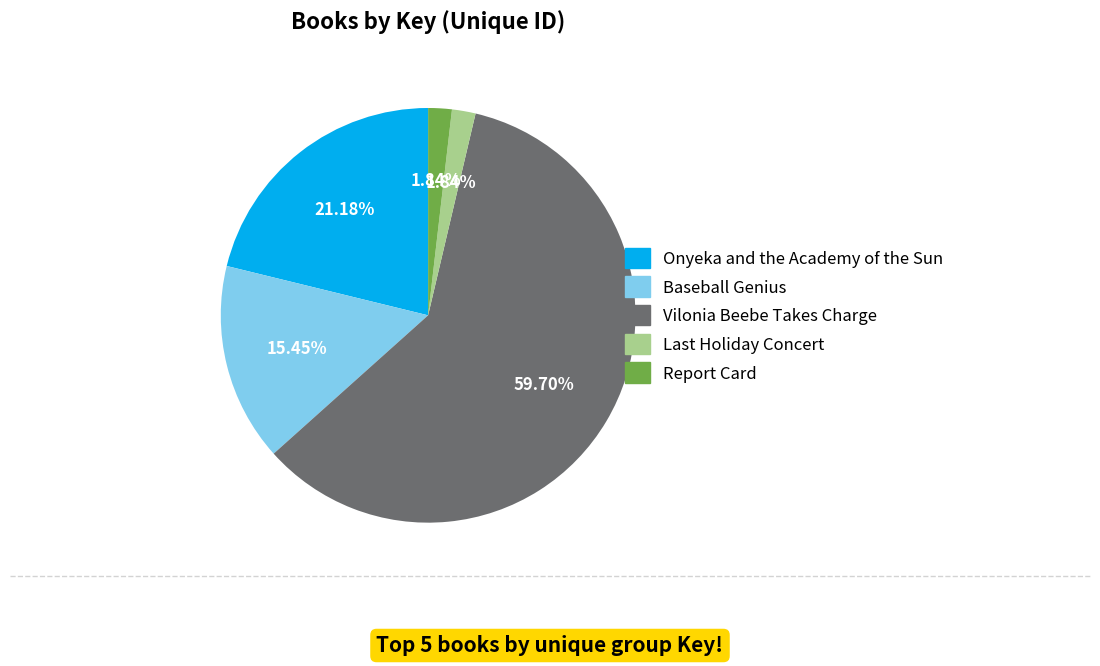

To the nearest percent, what is the difference between the largest and smallest slice percentages?

58%